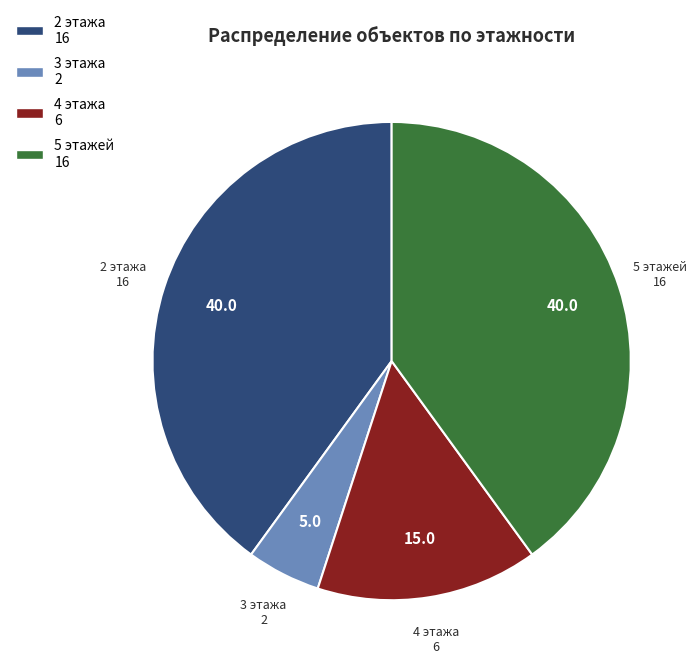

Is there a majority slice in this chart?

No